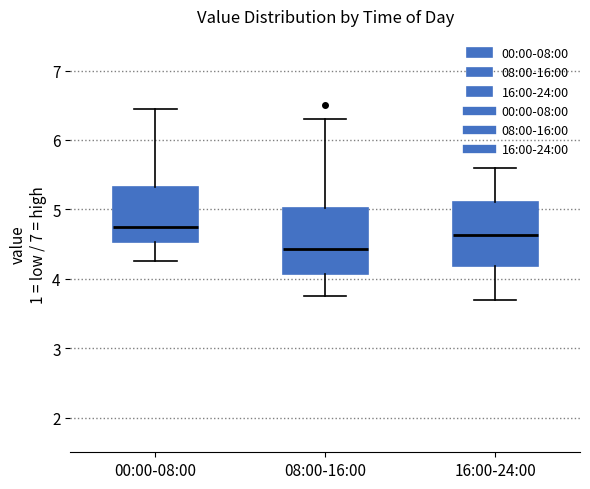

Which box's median line is the highest?

00:00-08:00